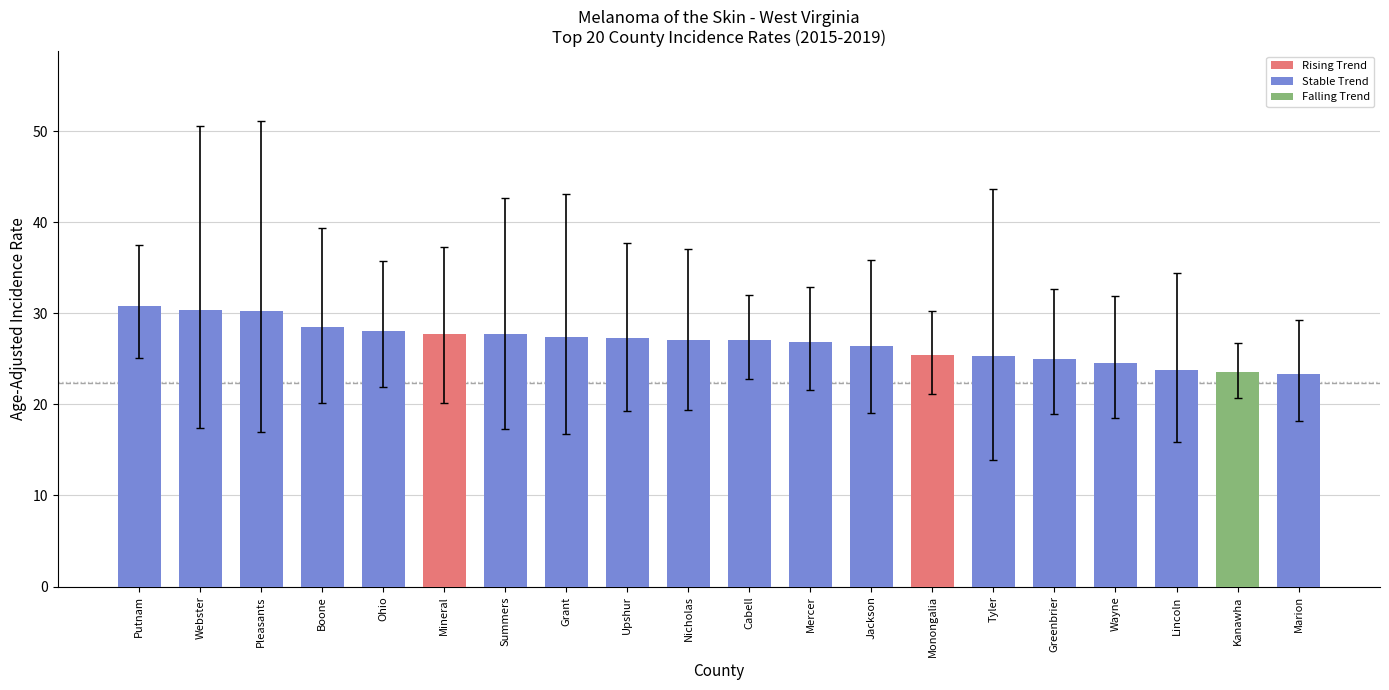

What is the label of the 3rd bar from the left?

Pleasants